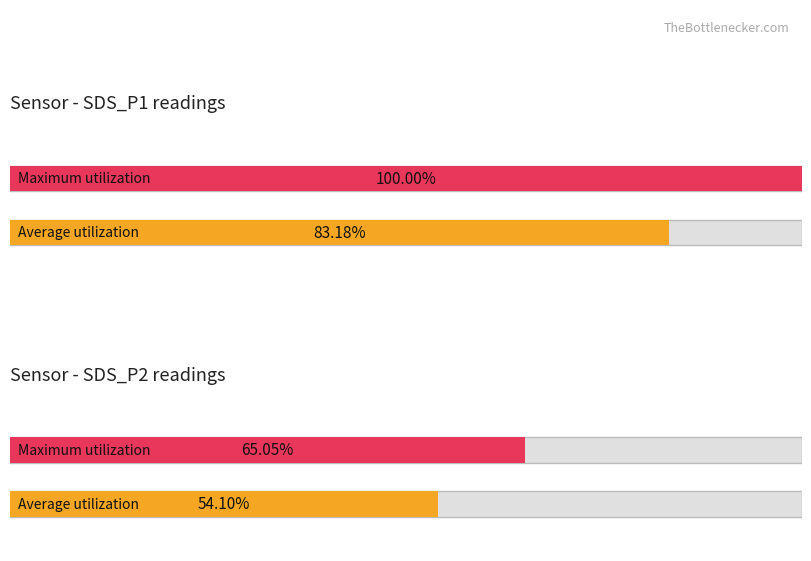

Is it true that Temp equals 17.7 at 17?

False